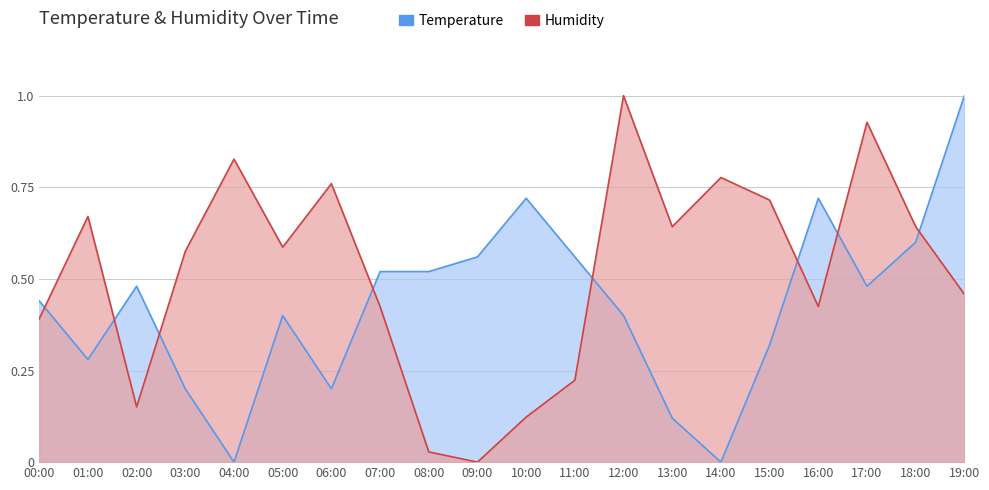

What position from the left is 12:00?

13